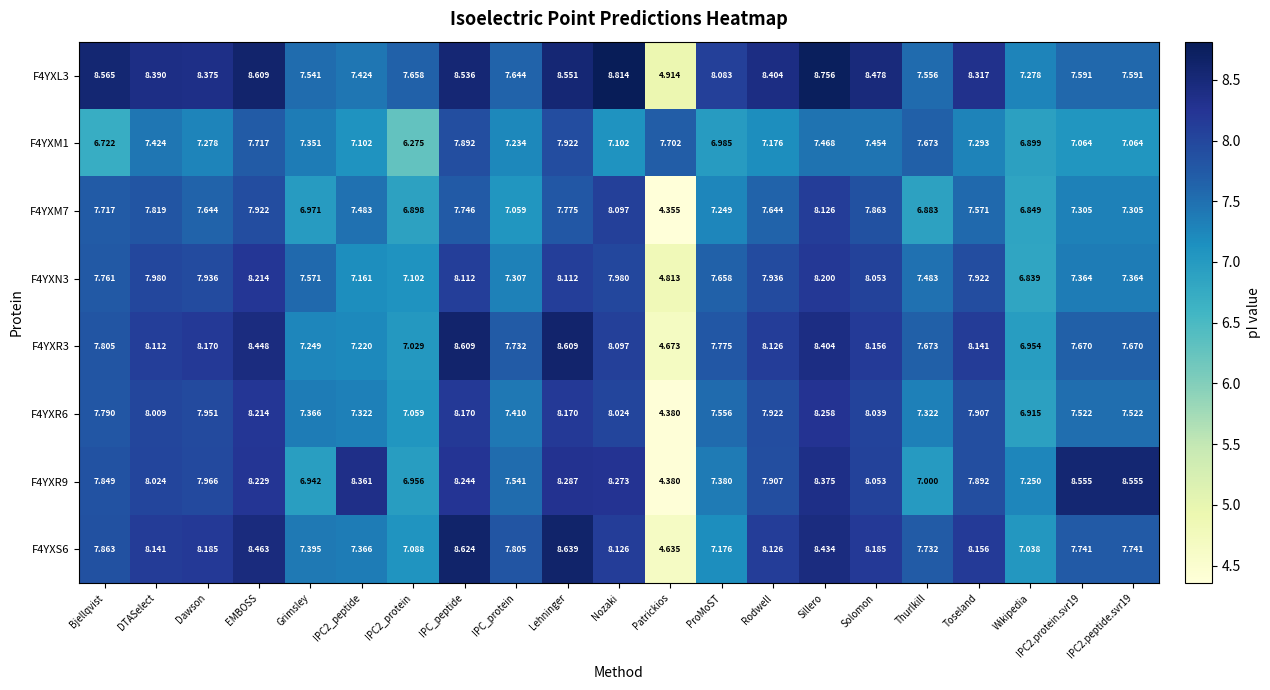

How many data points in F4YXR3 are above 7?

19